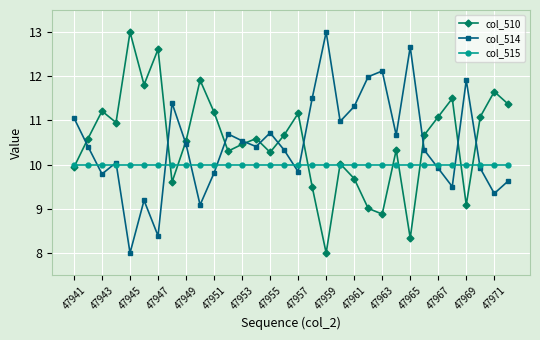

After their last crossing, which series has the higher values: col_515 or col_510?

col_510